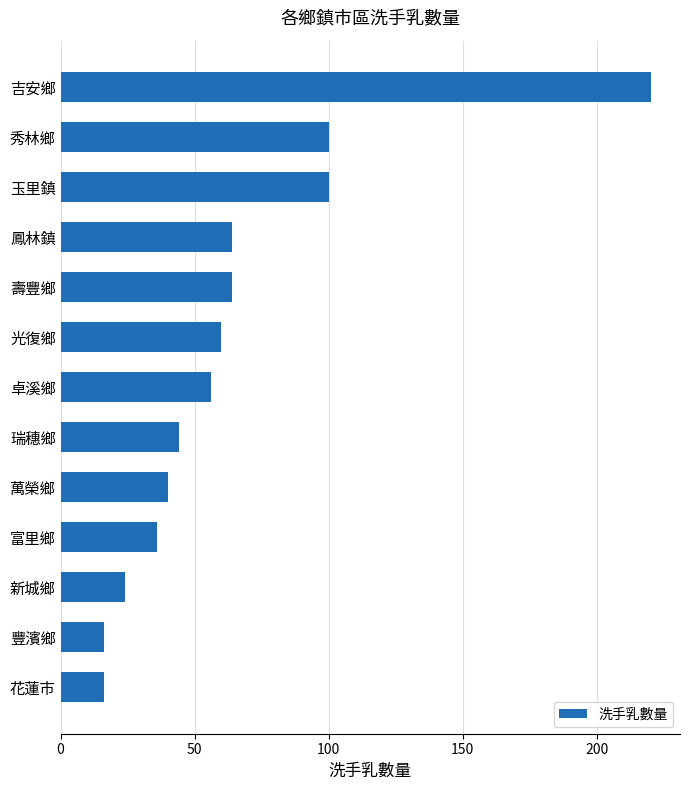

Count the number of data series in this chart.

1